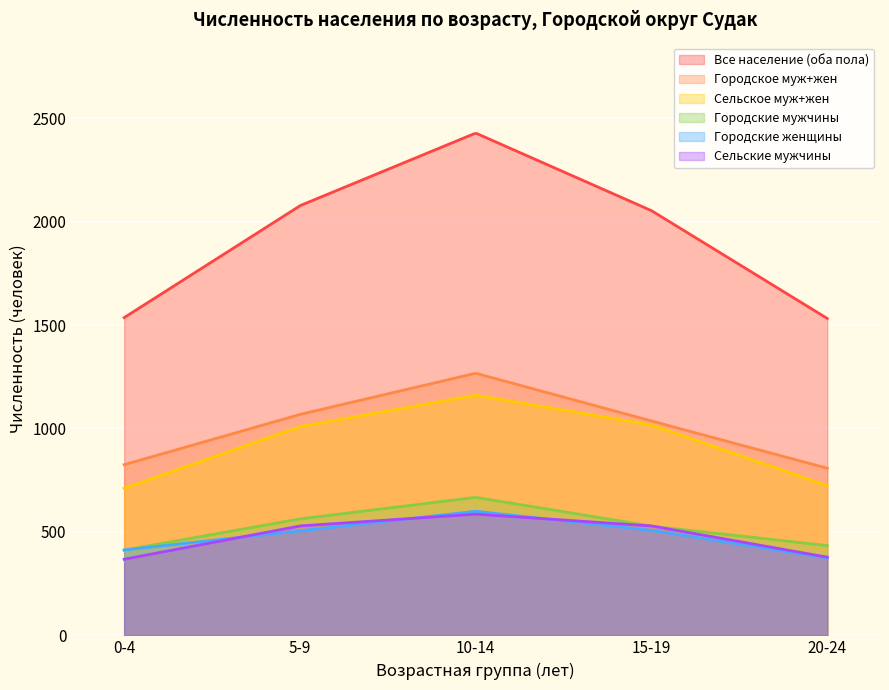

What are all the series names shown in the legend?

Все население (оба пола), Городское муж+жен, Сельское муж+жен, Городские мужчины, Городские женщины, Сельские мужчины